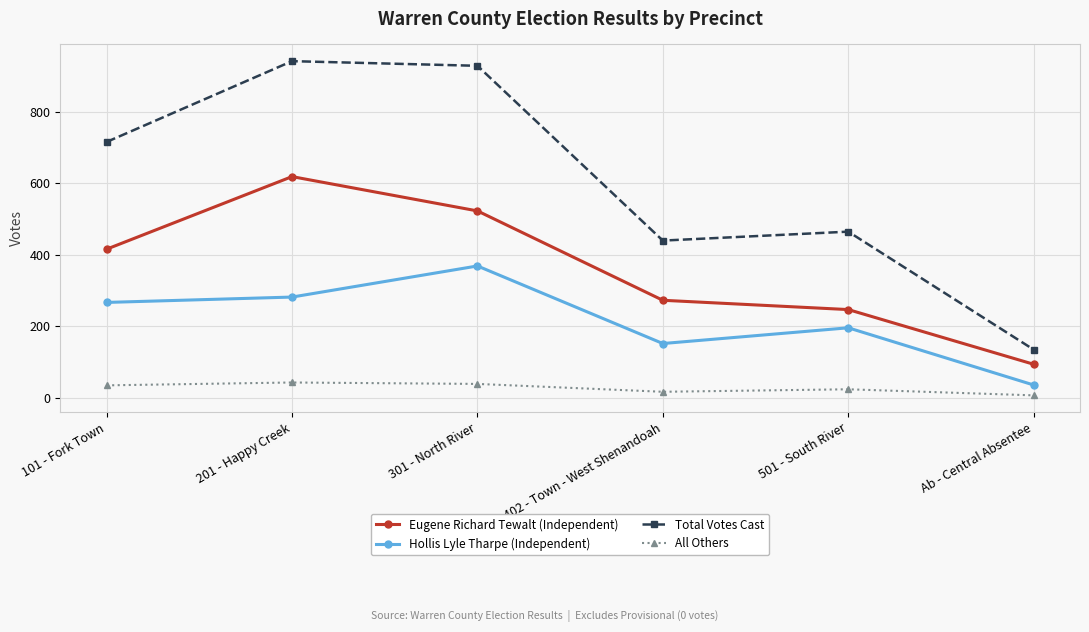

List the labels in order of Hollis Lyle Tharpe (Independent) value, largest first.

301 - North River, 201 - Happy Creek, 101 - Fork Town, 501 - South River, 402 - Town - West Shenandoah, Ab - Central Absentee